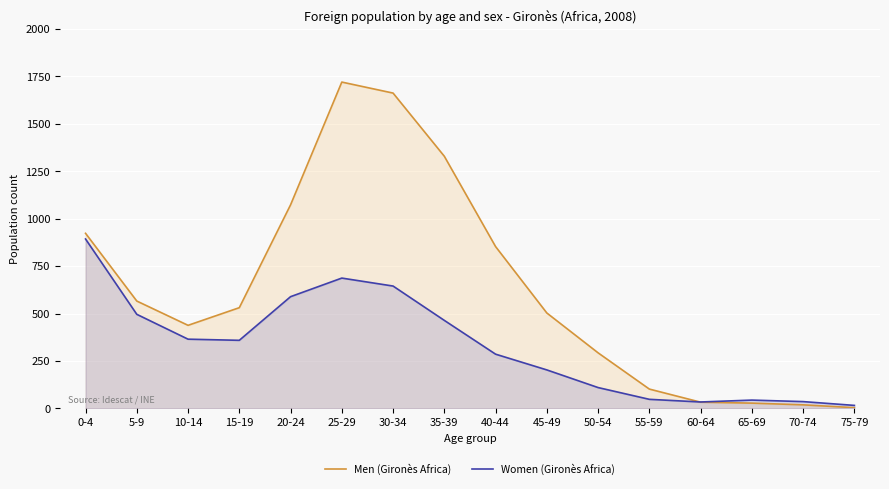

Which has a higher value, 0-4 or 30-34?

30-34